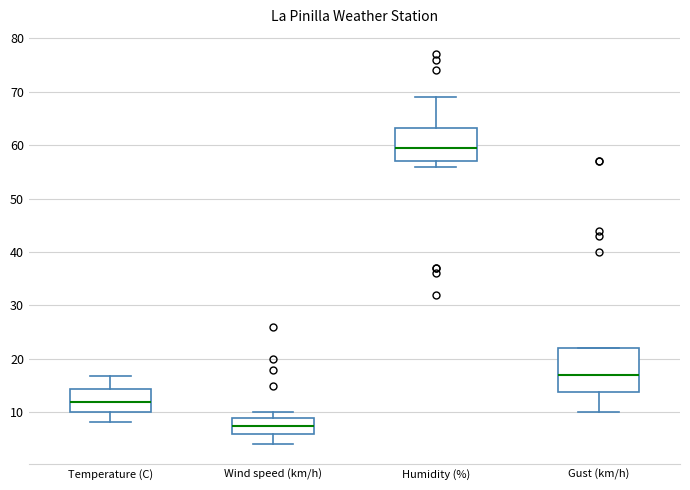

Comparing the boxes themselves (not the whiskers), which one is the tallest?

Gust (km/h)